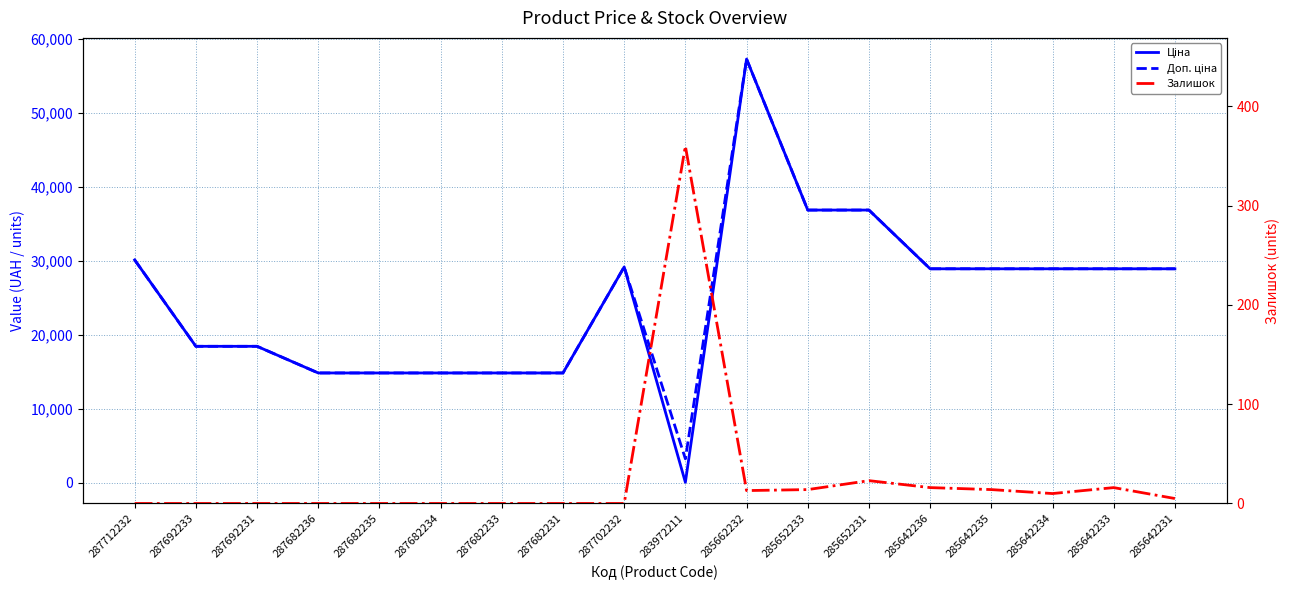

What is the difference between the maximum and minimum values in the Залишок series?

360.0